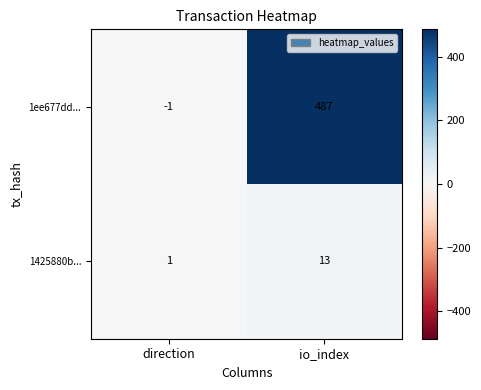

Reading left to right, what are all the values shown in this chart?

1ee677dd...: direction=-1	io_index=487
1425880b...: direction=1	io_index=13